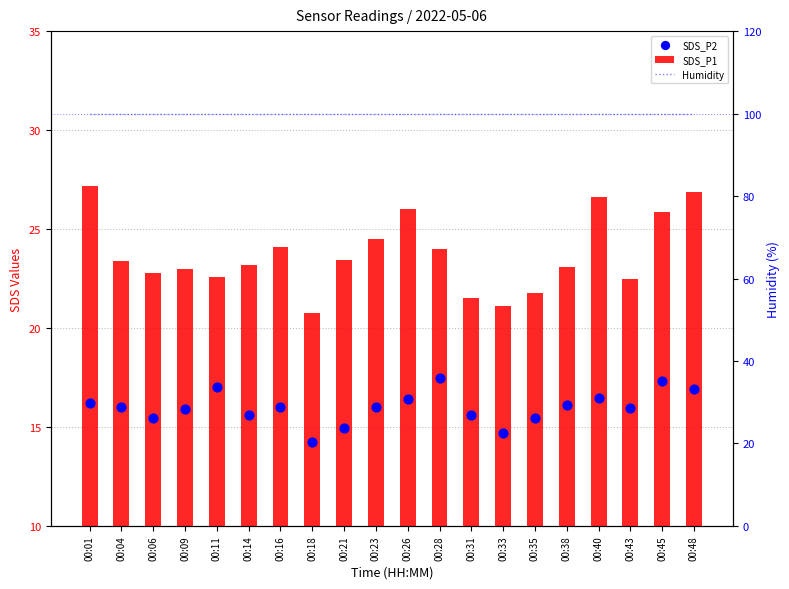

At how many categories does at least one series exceed 54?

20